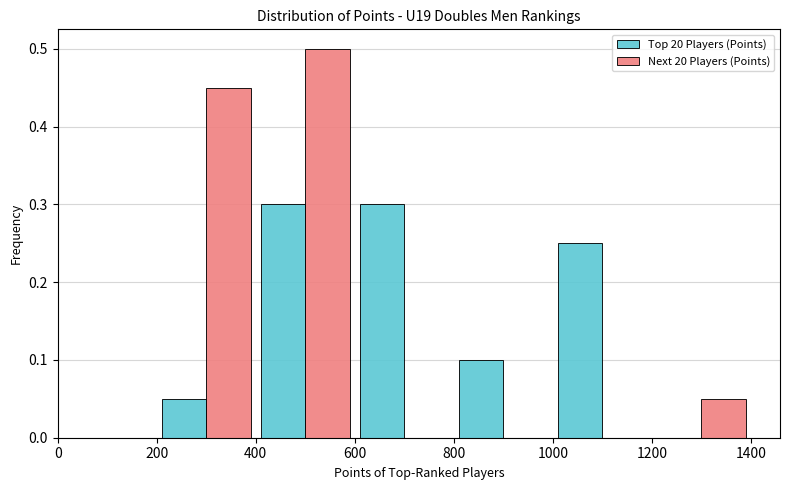

What is the height of the Top 20 Players (Points) bar covering 200 to 400 on the x-axis? The values are not printed on the chart, so give them approximately, as read against the axis.

0.05